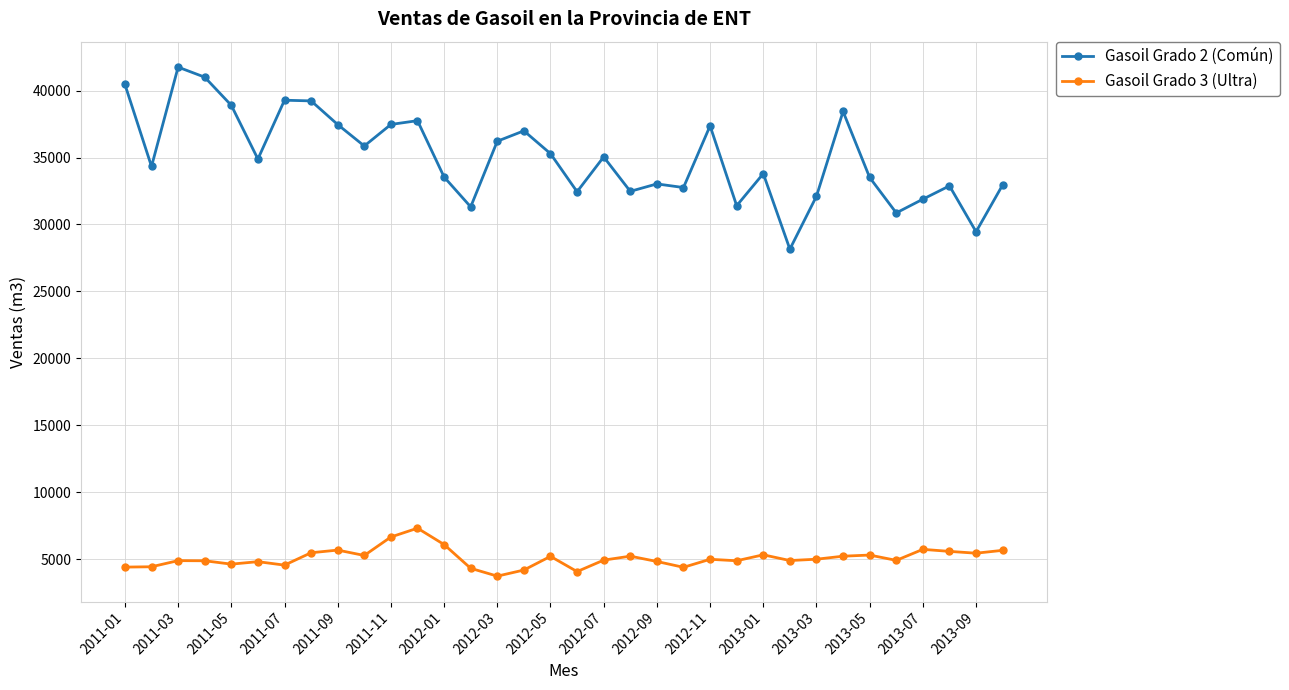

Rank the series by their average value, from lowest to highest.

Gasoil Grado 3 (Ultra), Gasoil Grado 2 (Común)